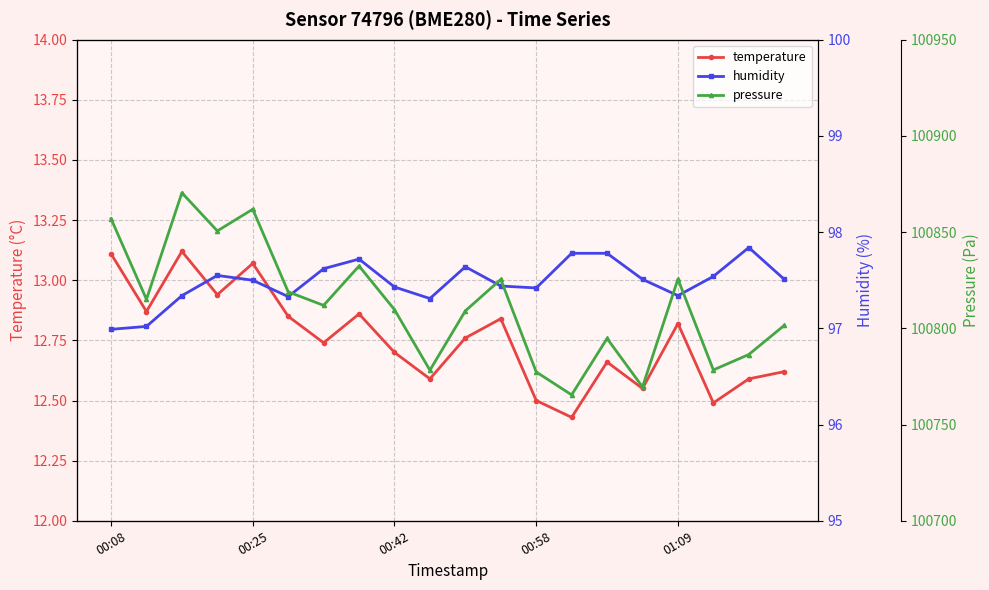

Reading left to right, extract all data points from this chart.

temperature: 13.1	12.9	13.1	12.9	13.1	12.8	12.7	12.9	12.7	12.6	12.8	12.8	12.5	12.4	12.7	12.6	12.8	12.5	12.6	12.6
humidity: 97.0	97.0	97.3	97.5	97.5	97.3	97.6	97.7	97.4	97.3	97.6	97.4	97.4	97.8	97.8	97.5	97.3	97.5	97.8	97.5
pressure: 100857.0	100815.1	100870.4	100850.6	100861.9	100819.0	100811.9	100832.4	100809.7	100778.2	100809.1	100825.4	100777.3	100765.4	100794.8	100769.6	100825.6	100778.4	100786.4	100801.5